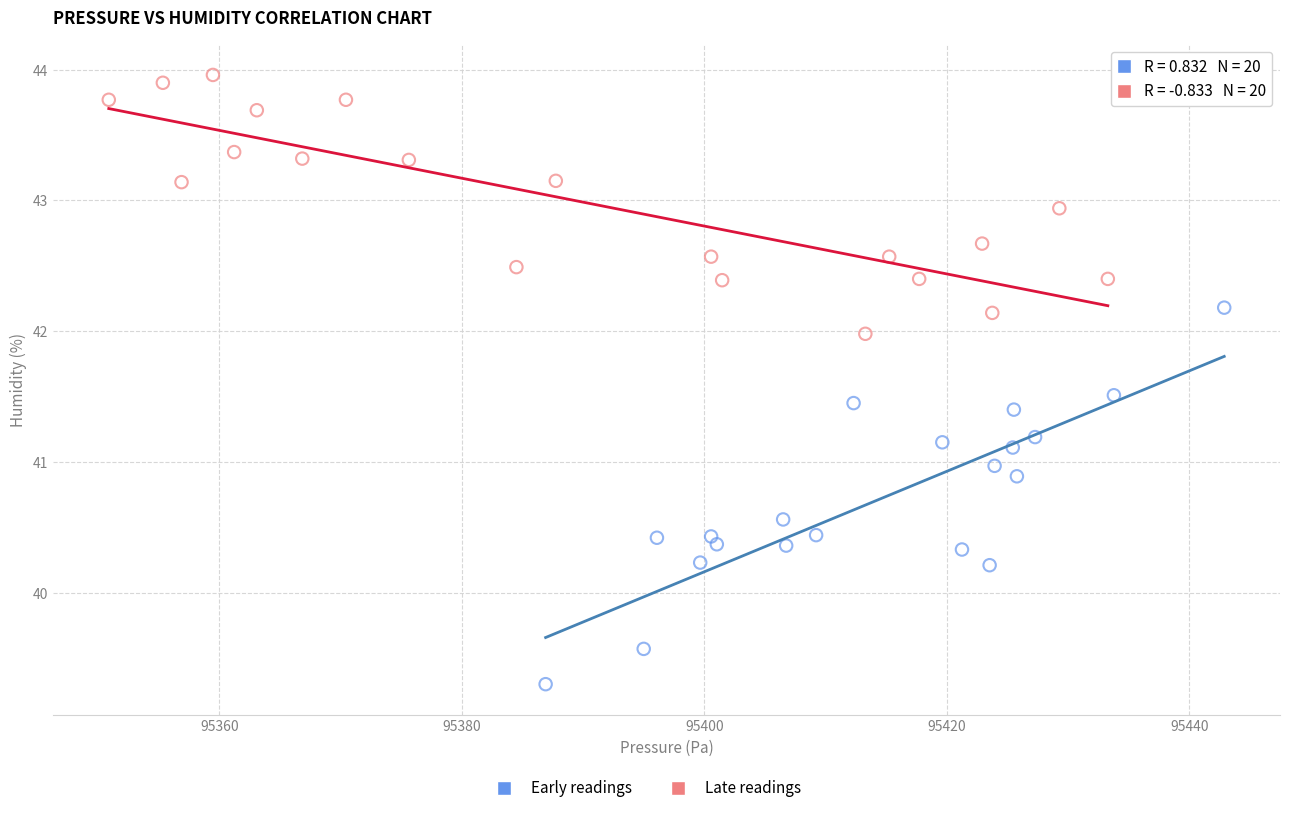

Which series reaches the maximum Y coordinate?

Late readings